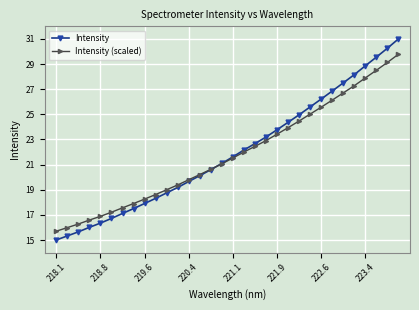

Which series has the largest range (max minus min)?

Intensity